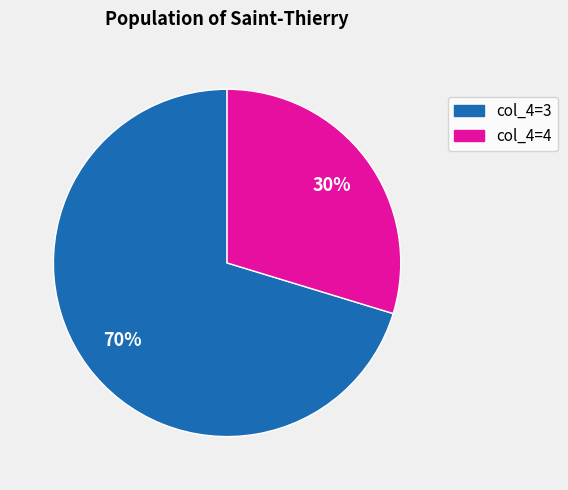

How many segments does this pie chart have?

2